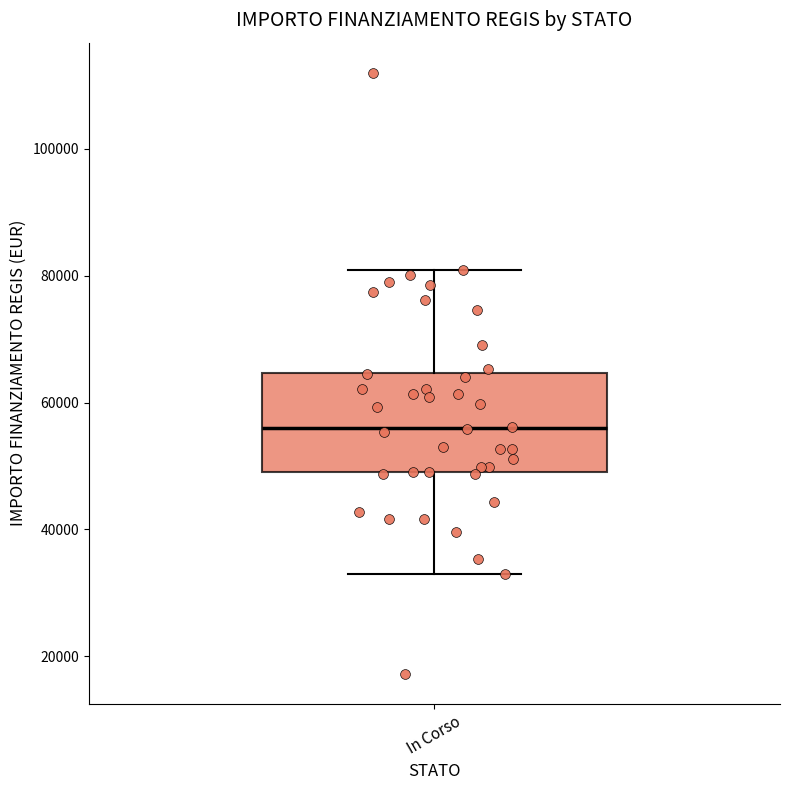

Read this box plot against the y-axis: the position of the median line, the range covered by the box, and the ends of both whiskers. The values are not printed on the chart, so give them approximately, as read against the axis.

median 56000, box 50000 to 64000, whiskers 32000 to 80000